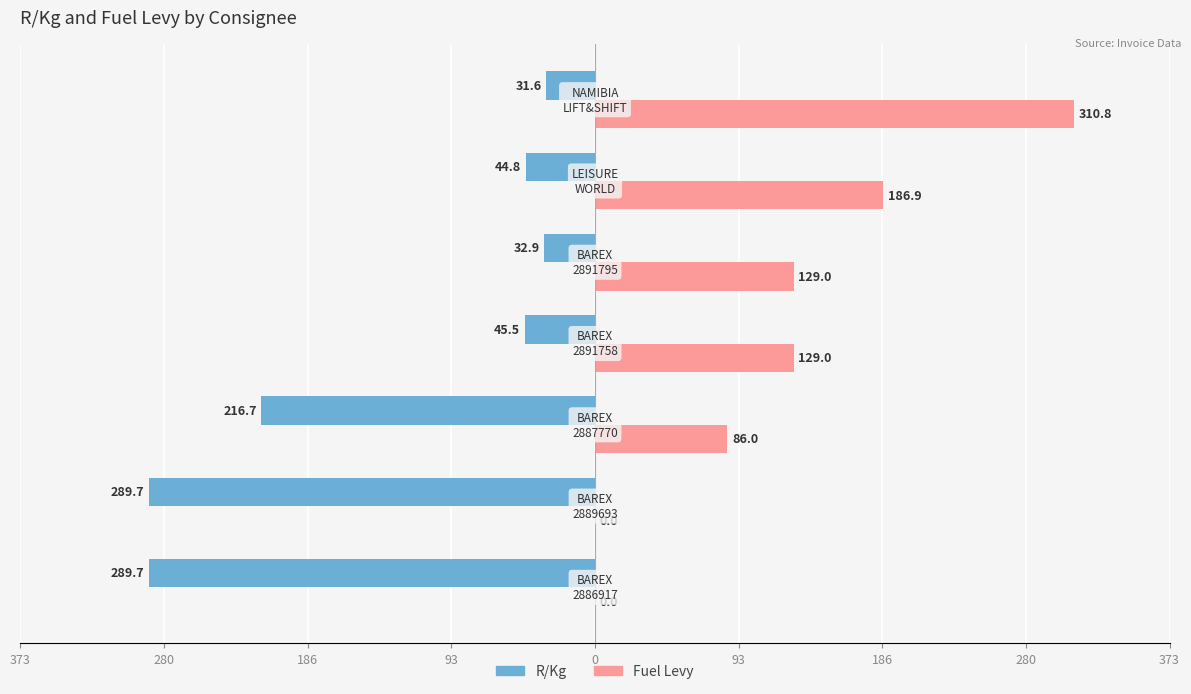

What are all the series names shown in the legend?

R/Kg, Fuel Levy